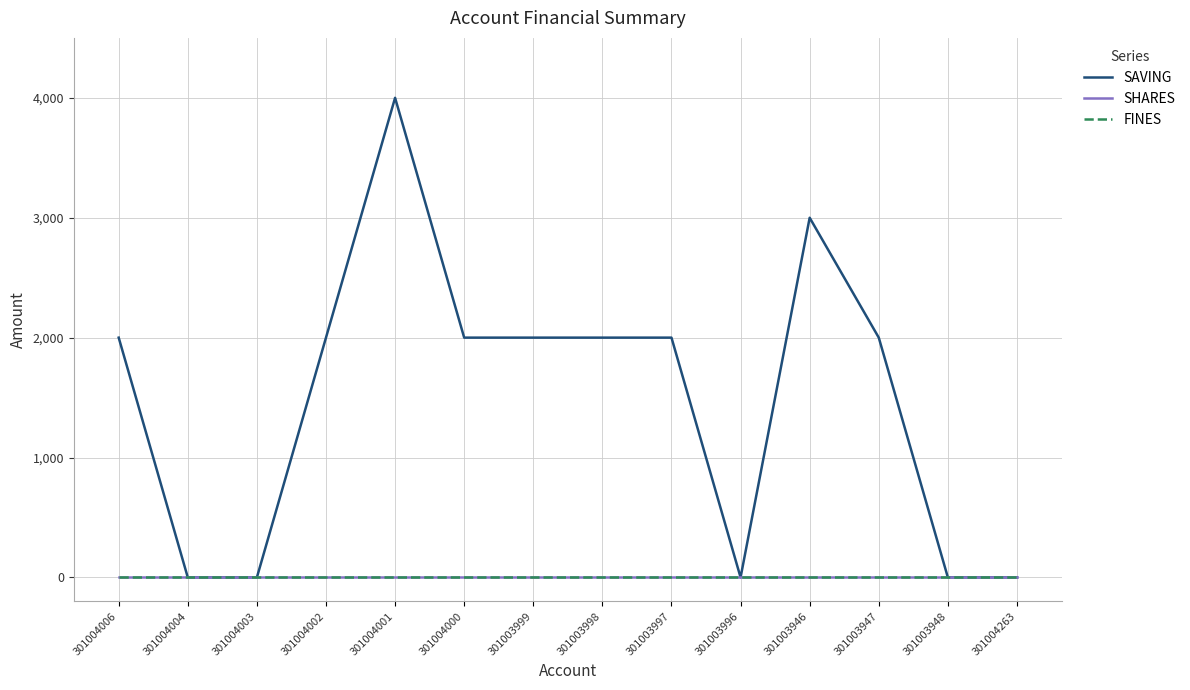

Does the chart have visible grid lines?

Yes